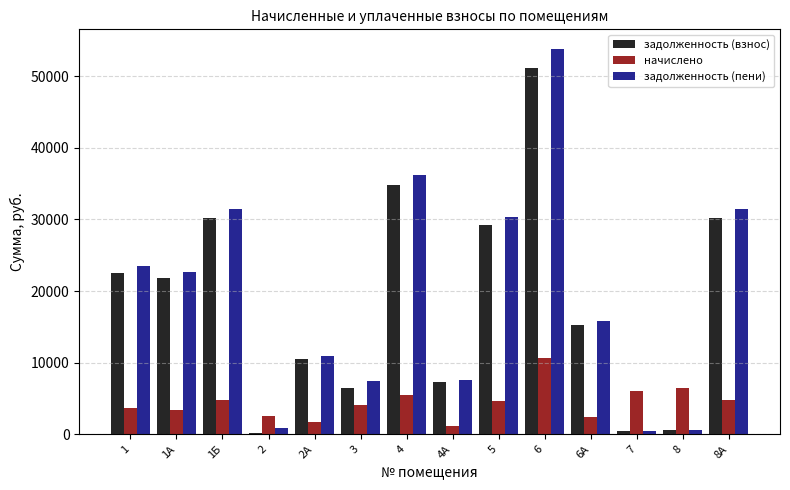

What is the label of the 6th bar from the right?

5